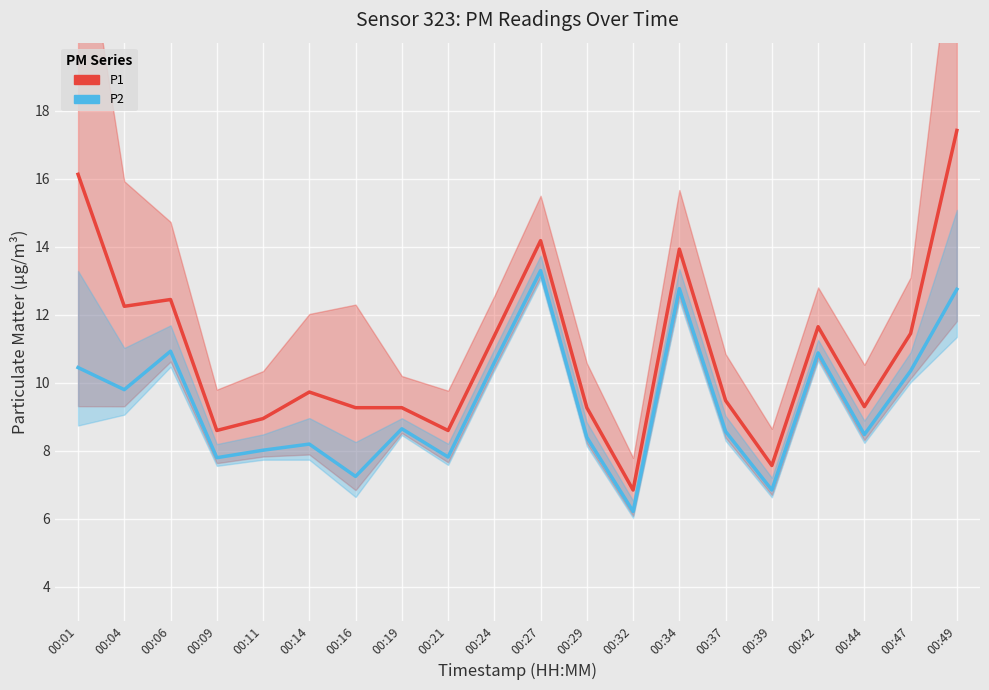

Reading left to right, extract all data points from this chart.

P1: 16.1	12.2	12.4	8.6	8.9	9.7	9.3	9.3	8.6	11.4	14.2	9.3	6.8	13.9	9.5	7.6	11.7	9.3	11.4	17.4
P2: 10.4	9.8	10.9	7.8	8.0	8.2	7.2	8.7	7.8	10.6	13.3	8.4	6.2	12.8	8.6	6.8	10.9	8.5	10.3	12.8